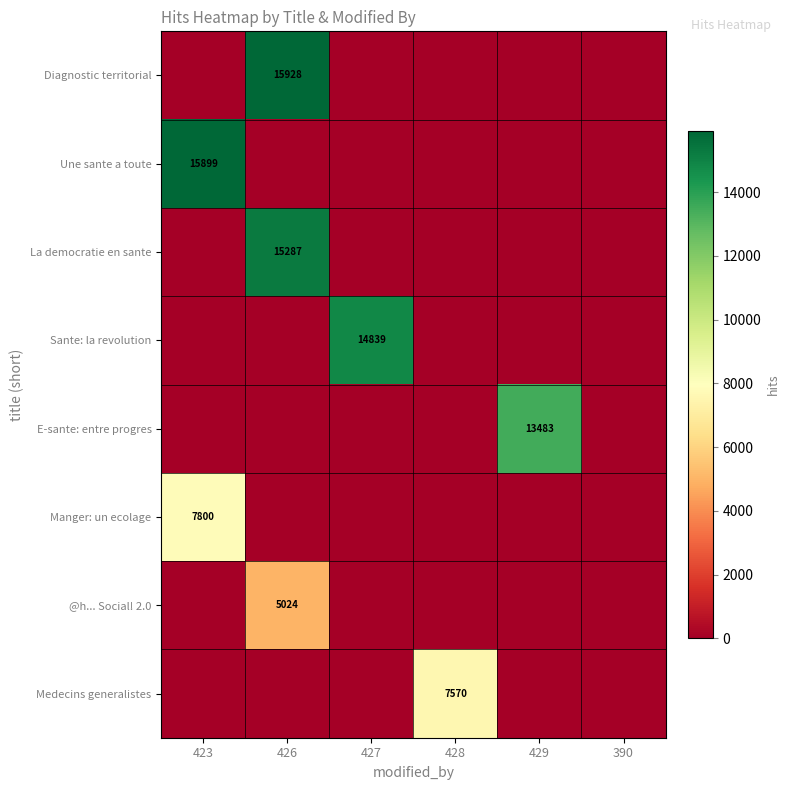

What is the spread (max minus min) of values at 429?

13483